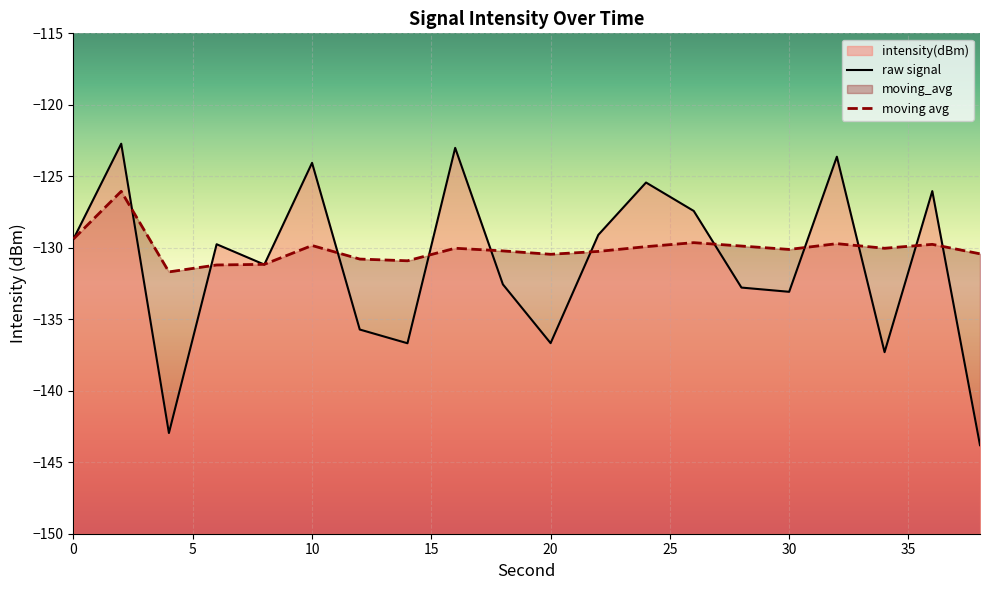

What is the maximum value for moving_avg?

-126.1